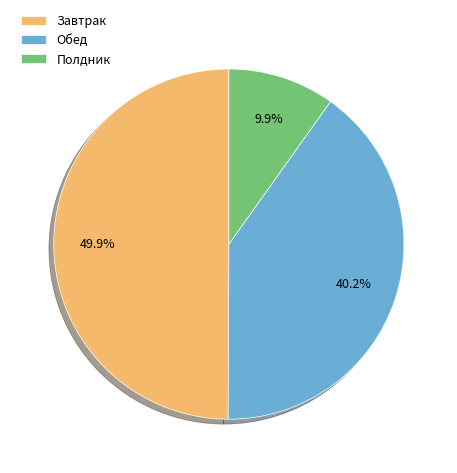

Which category has the biggest portion of the pie?

Завтрак